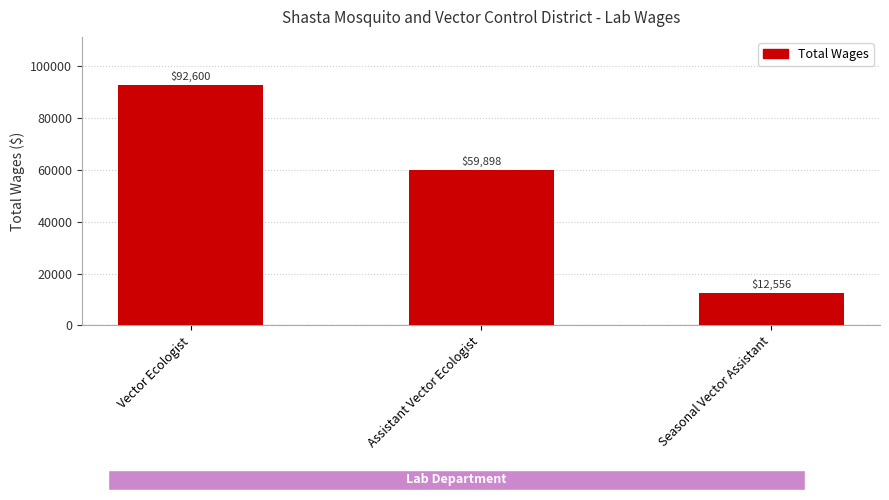

Reading left to right, list all the values displayed in this chart.

92600	59898	12556